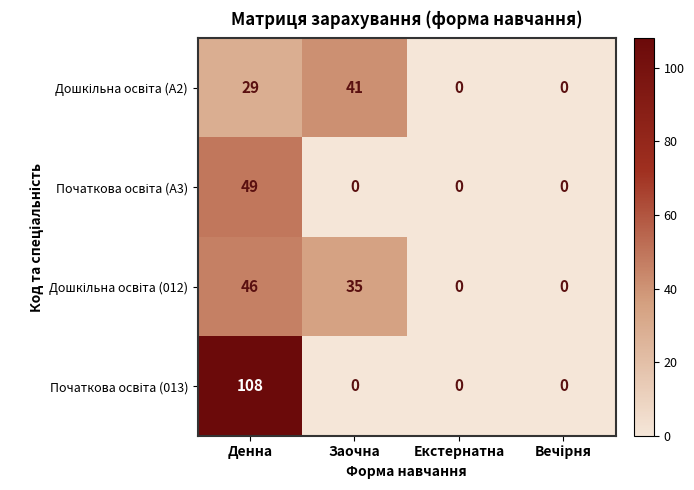

What is the maximum value shown in the chart?

108